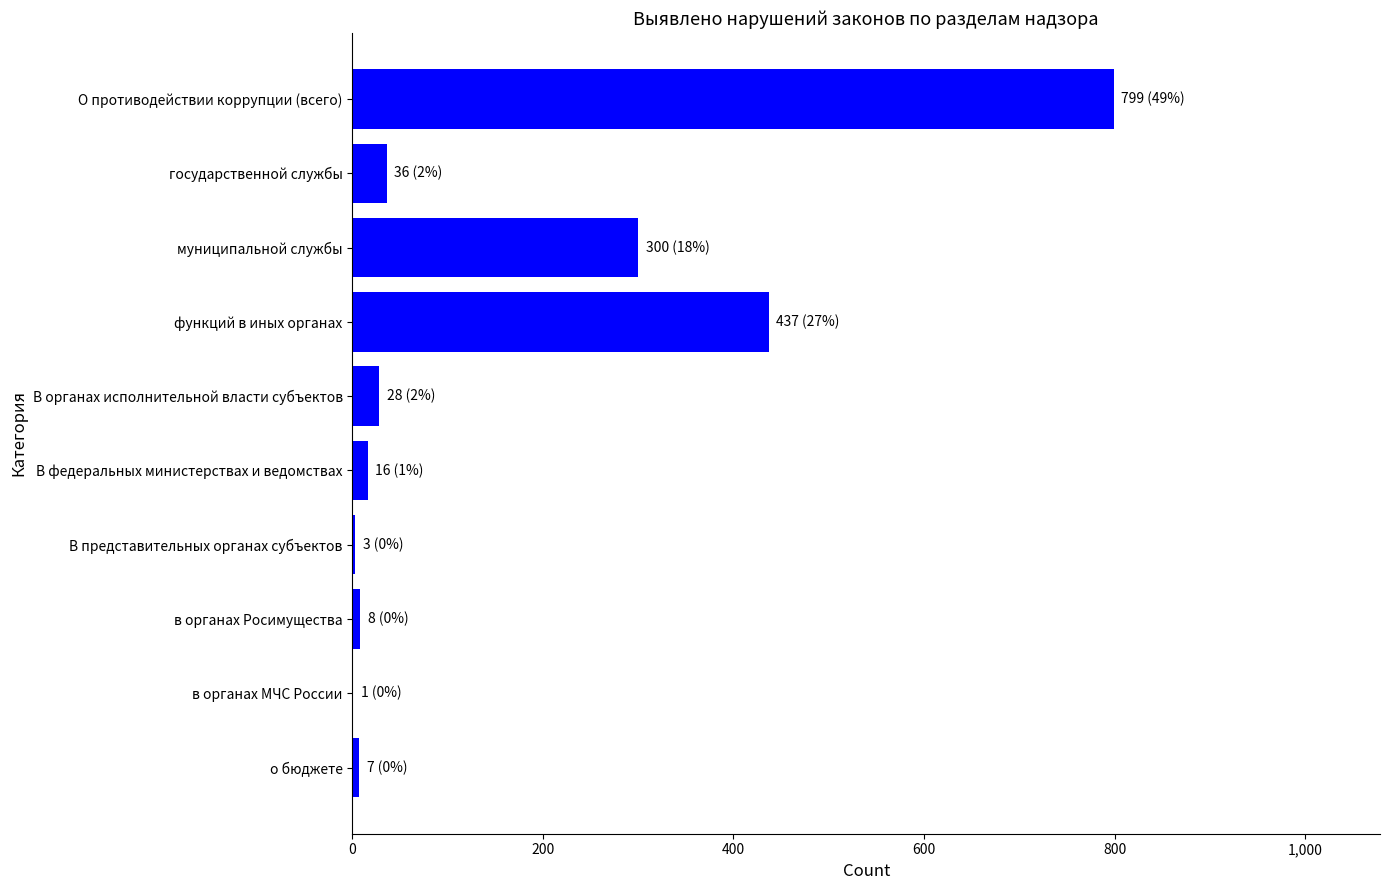

What is the maximum value shown in the chart?

799